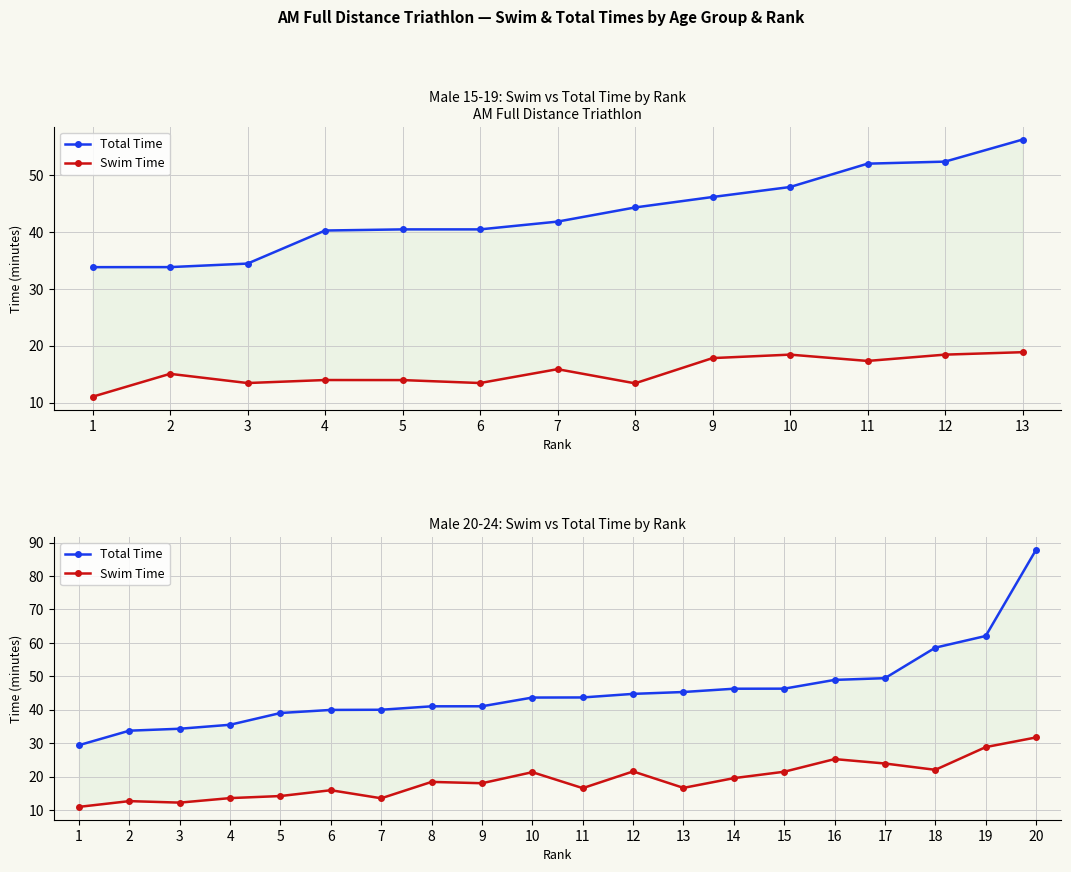

True or false: Swim Time and Total Time intersect in this chart.

False